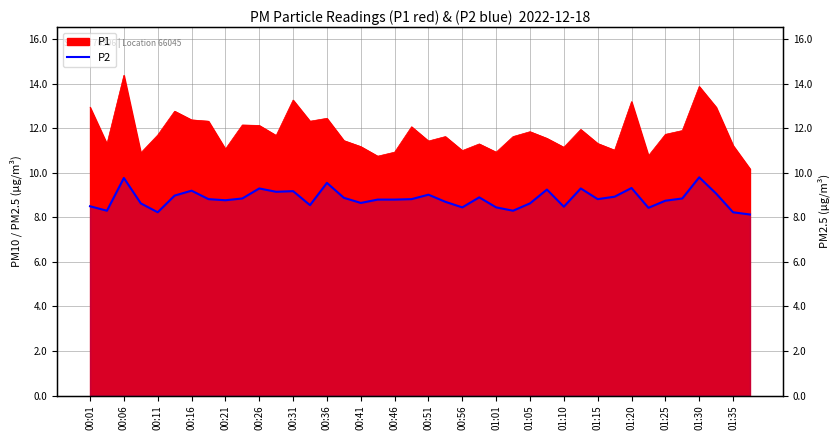

The chart shows a value of 16.3 at 00:56. True or false?

False